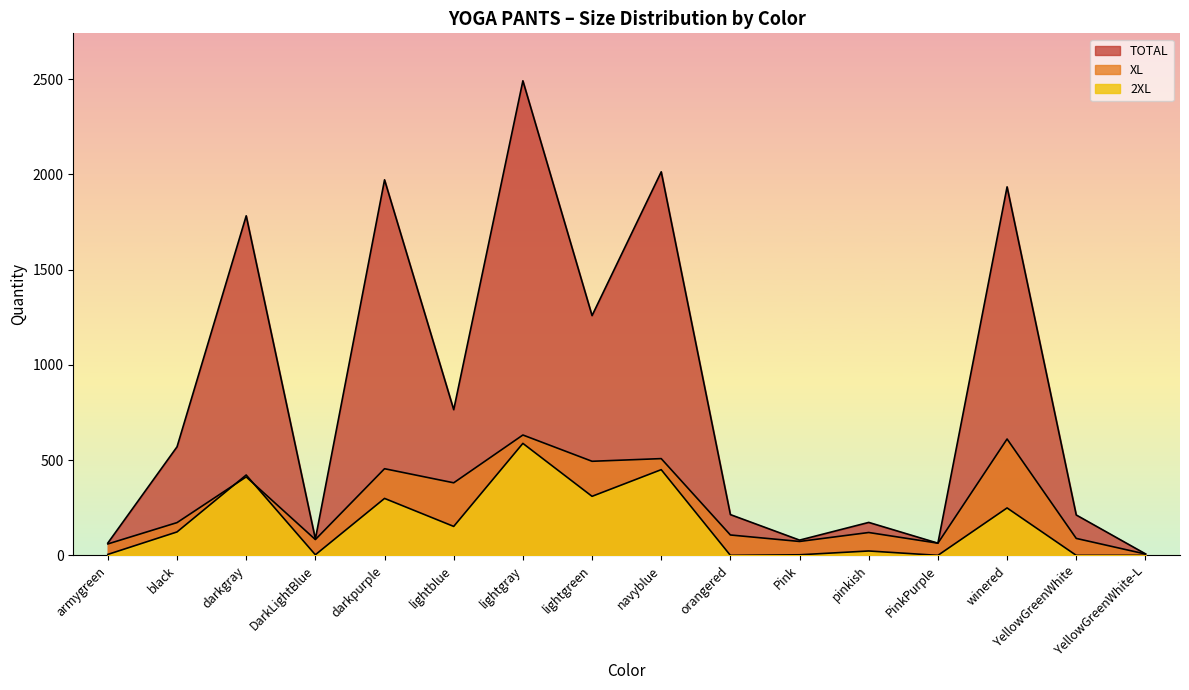

List the series in order of their peak value, lowest first.

2XL, XL, TOTAL